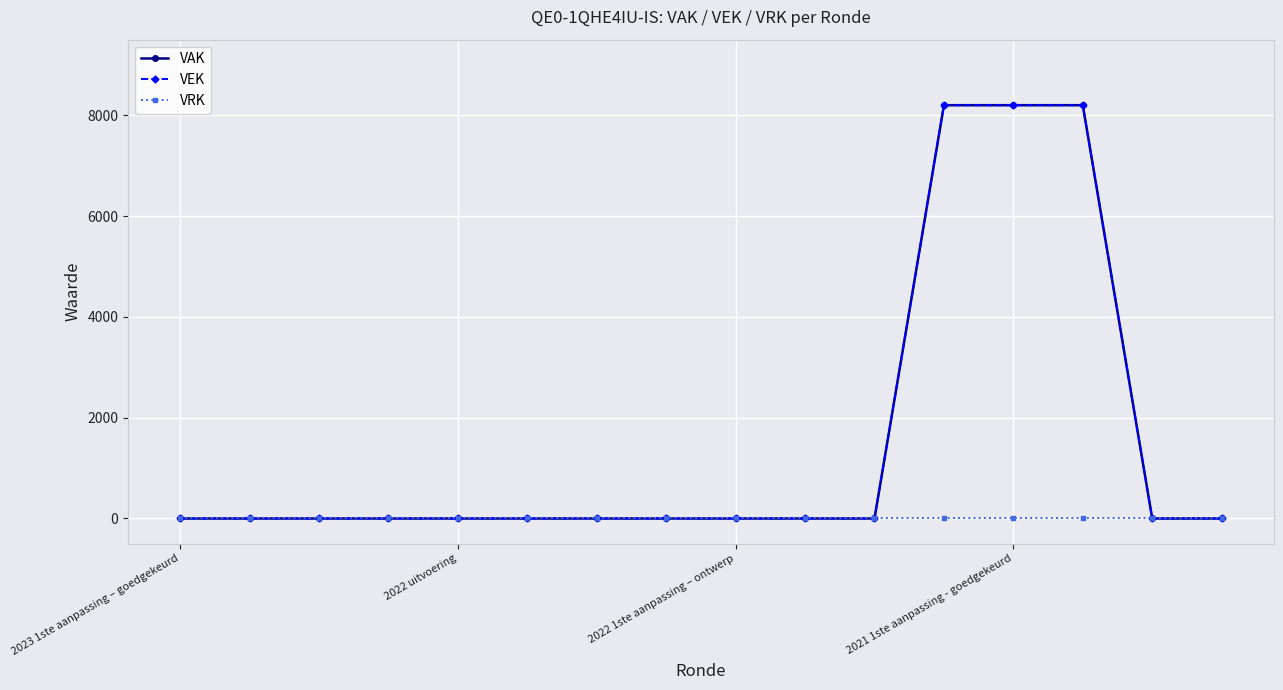

True or false: VEK has more than 2 points higher than both neighbors.

False